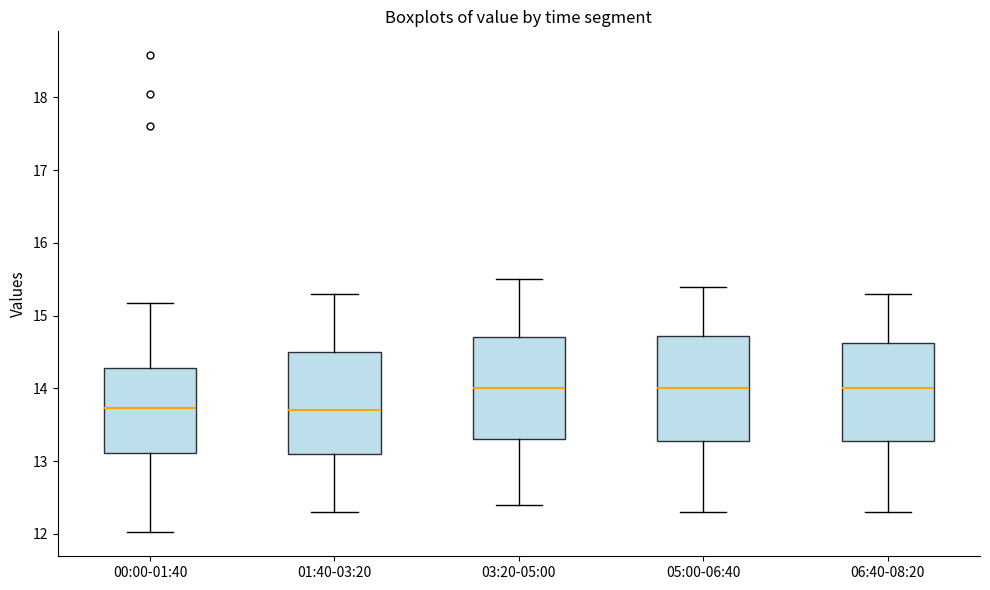

Reading left to right, transcribe this box plot: for each box, give where its median line is, the range the box spans, and where its two whiskers end, as read against the y-axis. The values are not printed on the chart, so give them approximately, as read against the axis.

00:00-01:40: median 13.7, box 13.1 to 14.3, whiskers 12.0 to 15.2
01:40-03:20: median 13.7, box 13.1 to 14.5, whiskers 12.3 to 15.3
03:20-05:00: median 14.0, box 13.3 to 14.7, whiskers 12.4 to 15.5
05:00-06:40: median 14.0, box 13.3 to 14.7, whiskers 12.3 to 15.4
06:40-08:20: median 14.0, box 13.3 to 14.6, whiskers 12.3 to 15.3